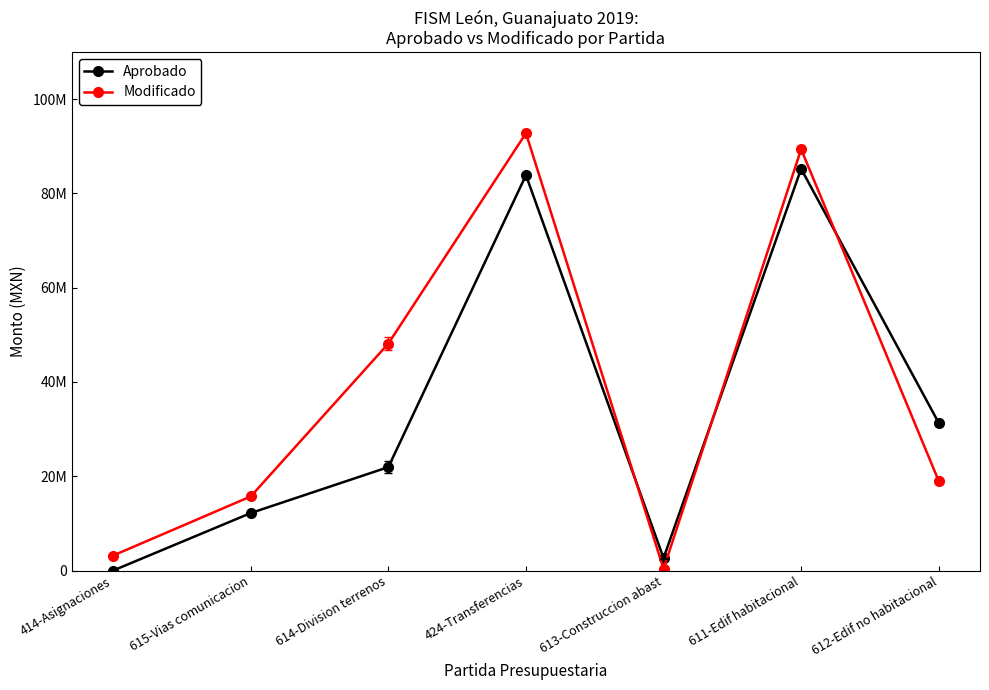

List the labels in order of Aprobado value, largest first.

611-Edif habitacional, 424-Transferencias, 612-Edif no habitacional, 614-Division terrenos, 615-Vias comunicacion, 613-Construccion abast, 414-Asignaciones